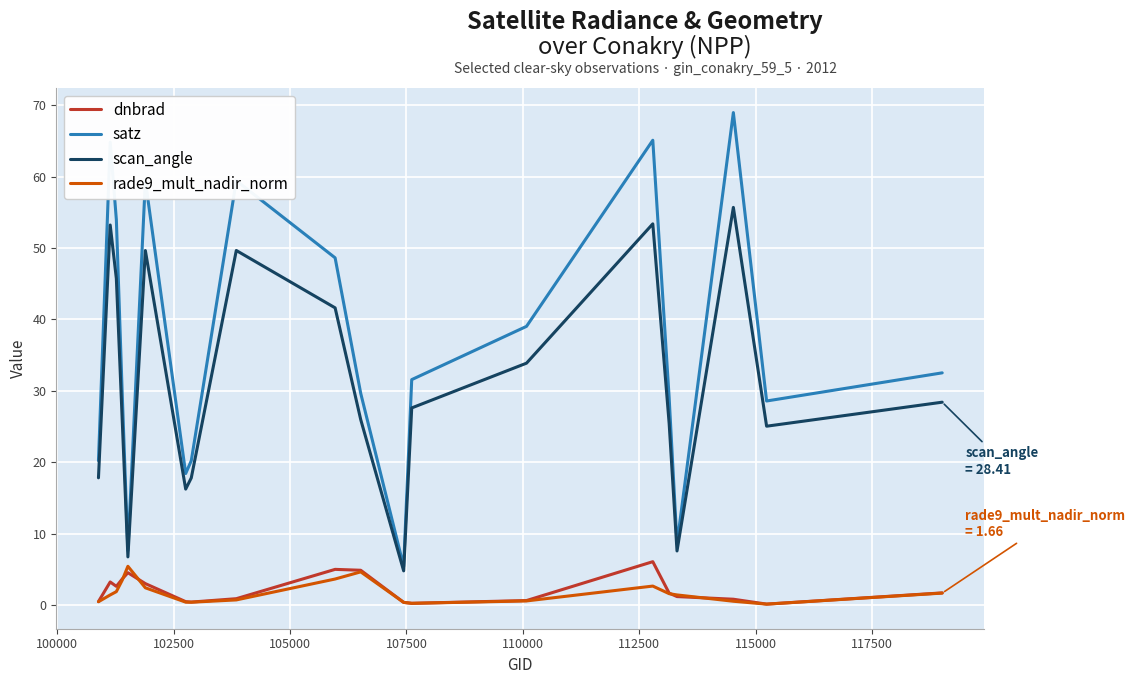

Which series has the largest range (max minus min)?

satz